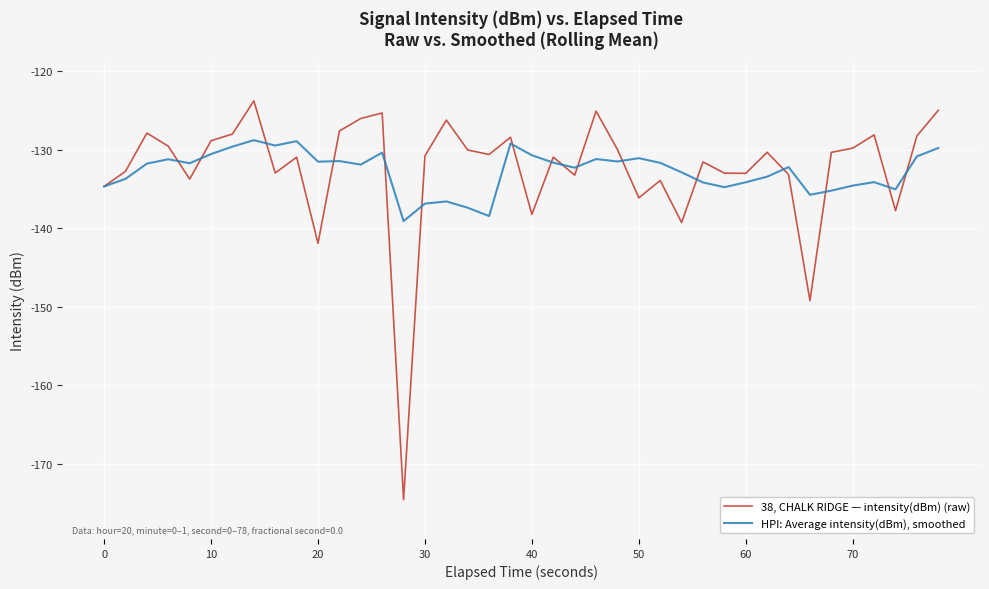

What is the greatest value displayed?

-123.8